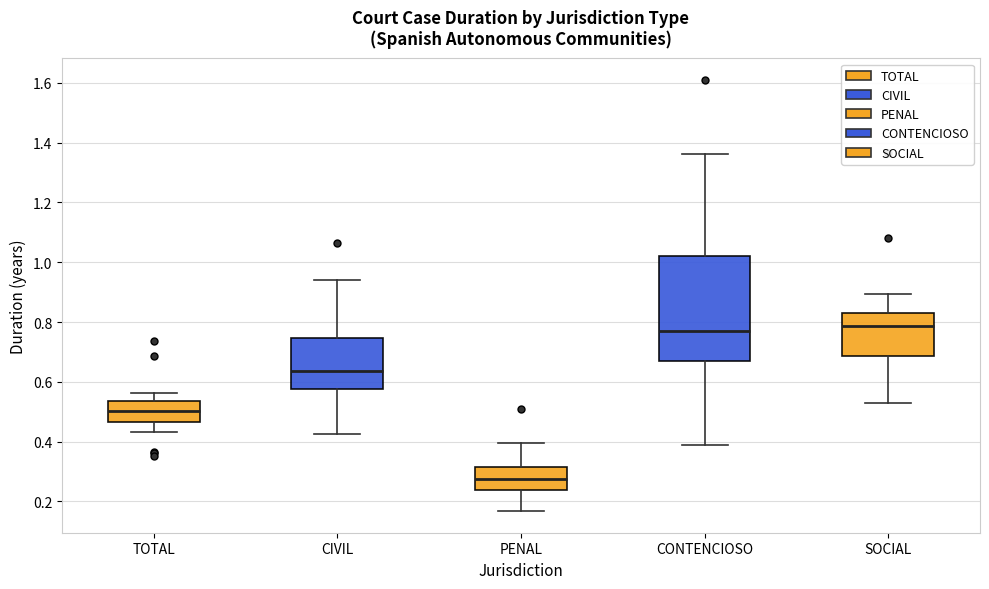

Where does the upper whisker of the box for TOTAL end on the y-axis? The values are not printed on the chart, so give them approximately, as read against the axis.

0.56